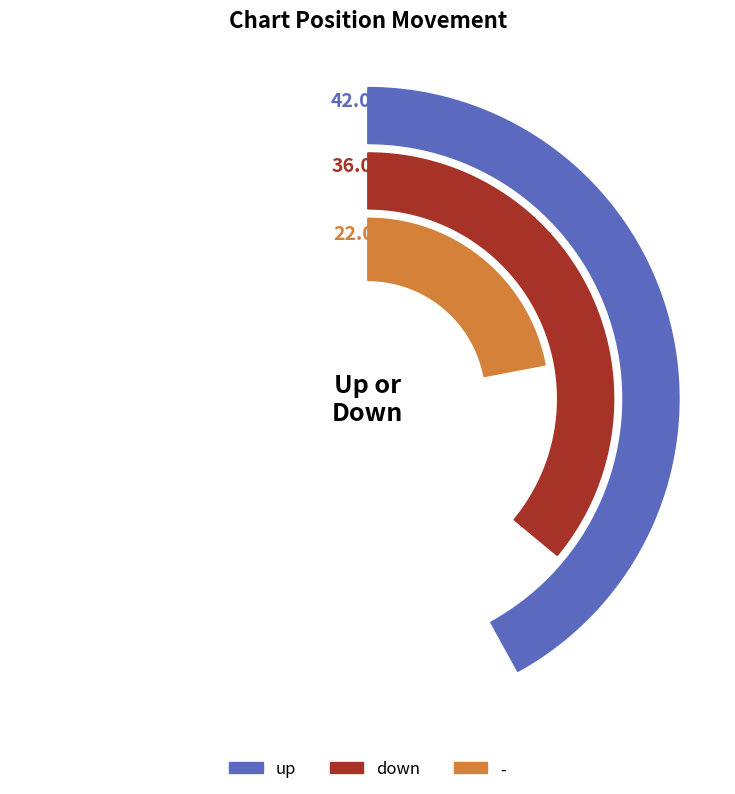

To the nearest percent, what portion does up represent?

42%